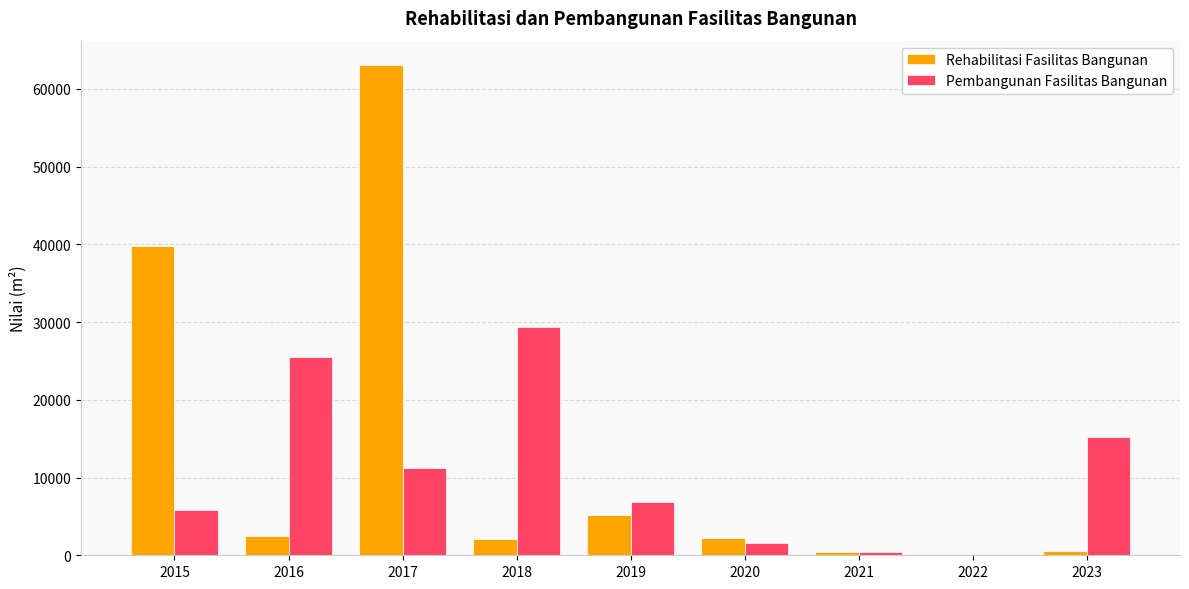

What is the sum of the Rehabilitasi Fasilitas Bangunan values at 2020 and 2018?

4289.0